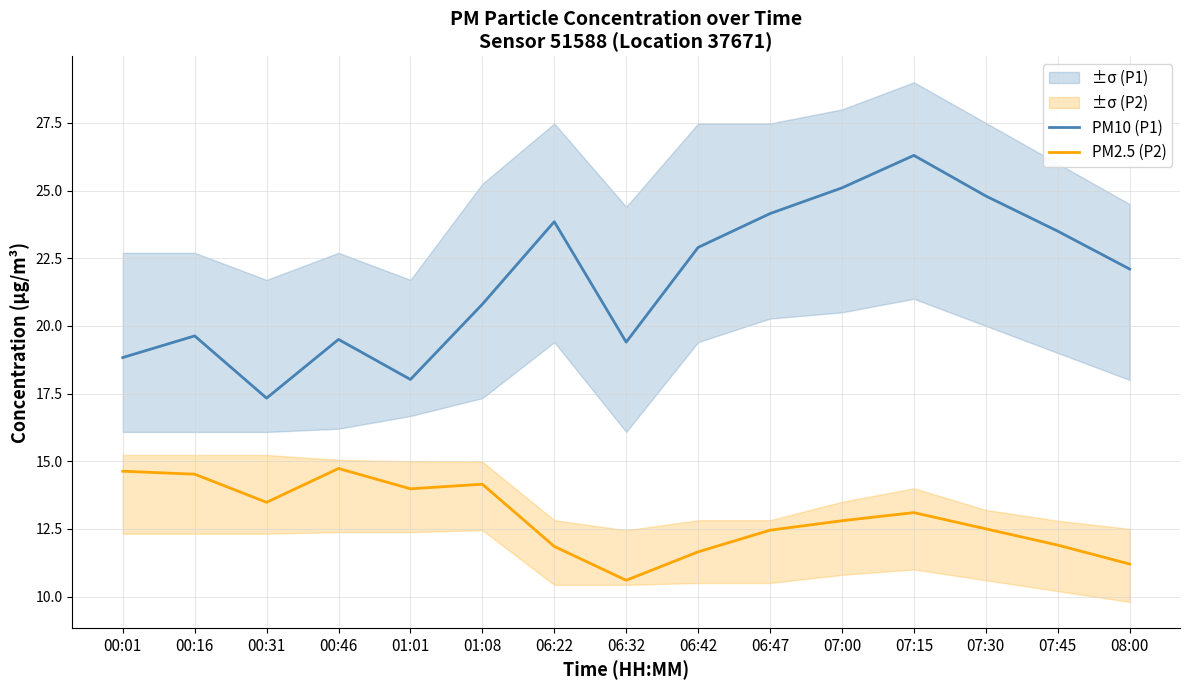

Rank the series by their average value, from lowest to highest.

PM2.5 (P2), PM10 (P1)